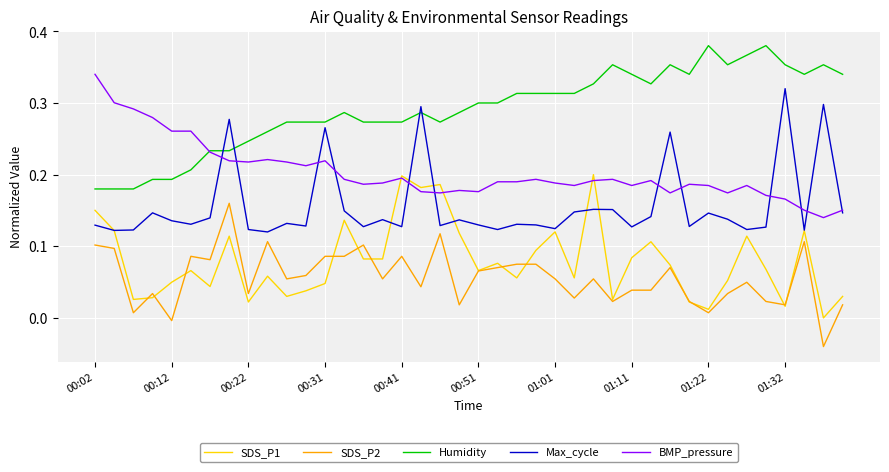

At how many categories does at least one series exceed 0?

40